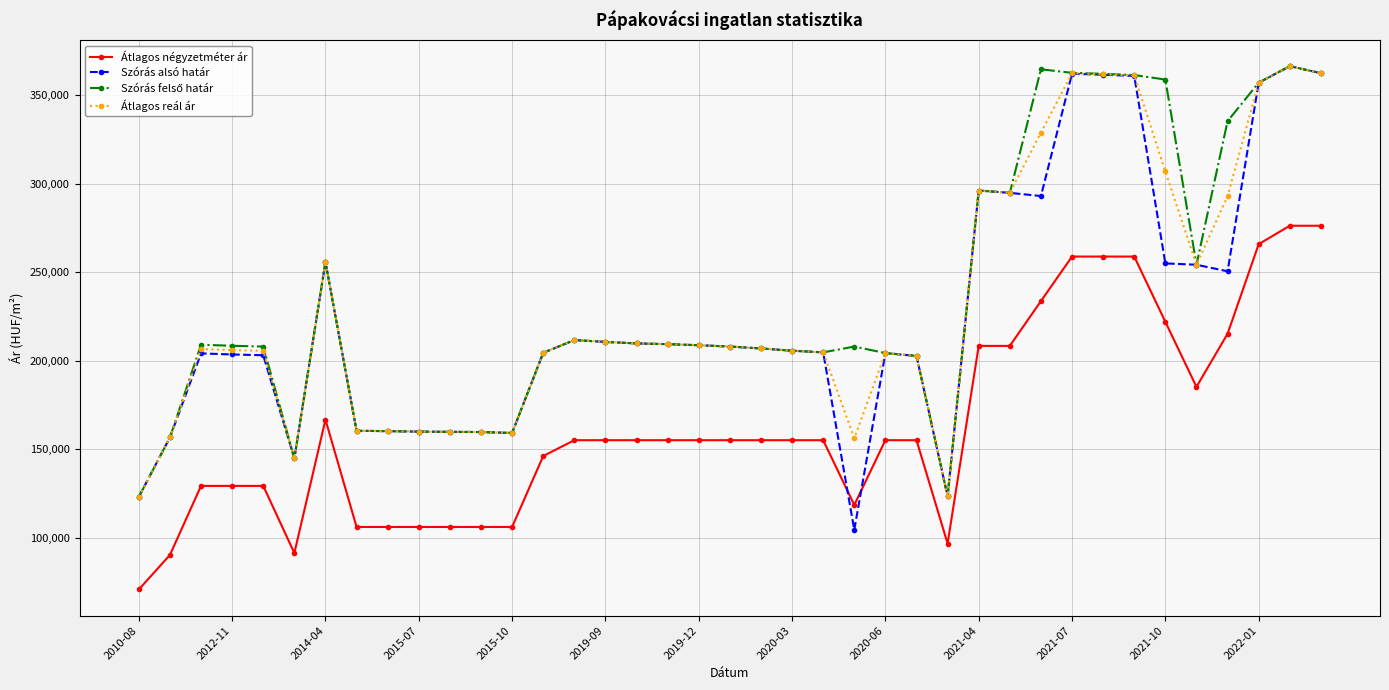

Which series has the largest range (max minus min)?

Szórás alsó határ